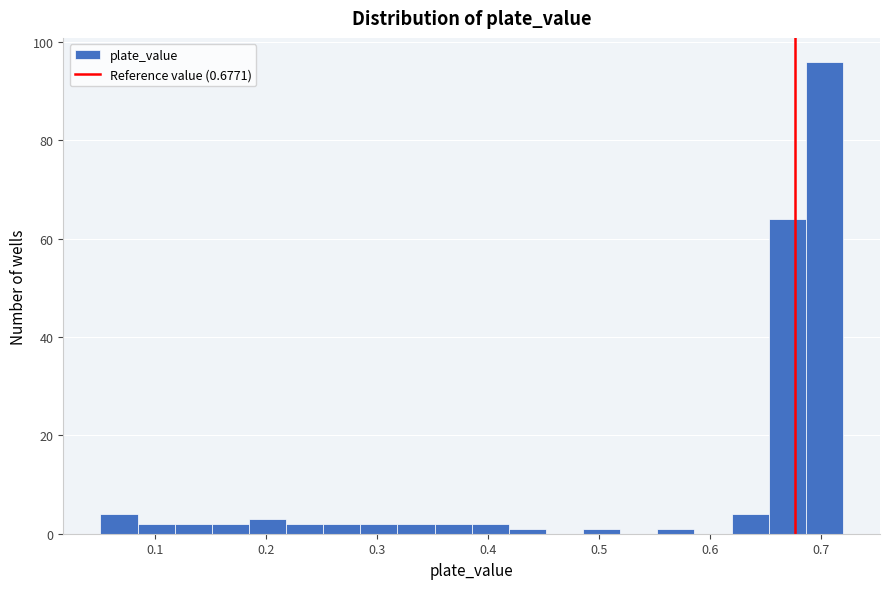

Around what value on the x-axis is the tallest bar? Give the approximate position of its centre, as read against the axis.

0.70